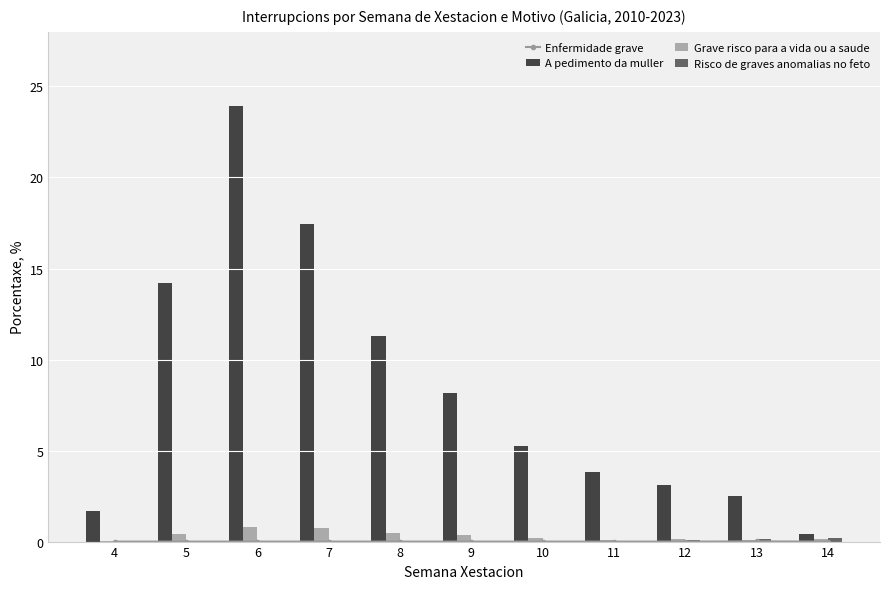

Which series has the largest total across all categories?

A pedimento da muller